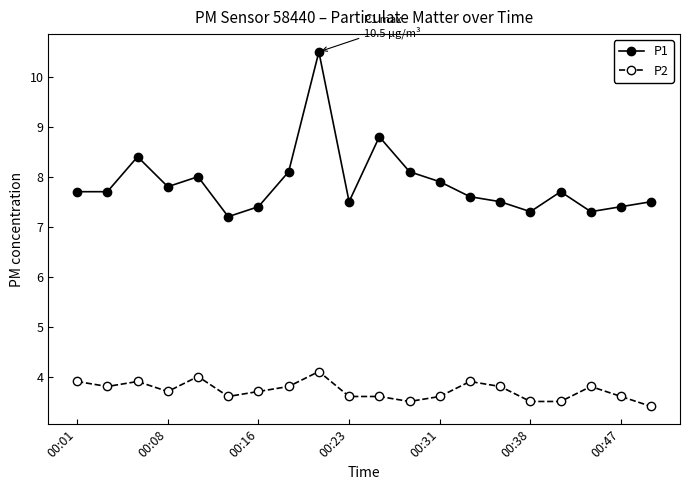

True or false: P1 and P2 cross at least once.

False